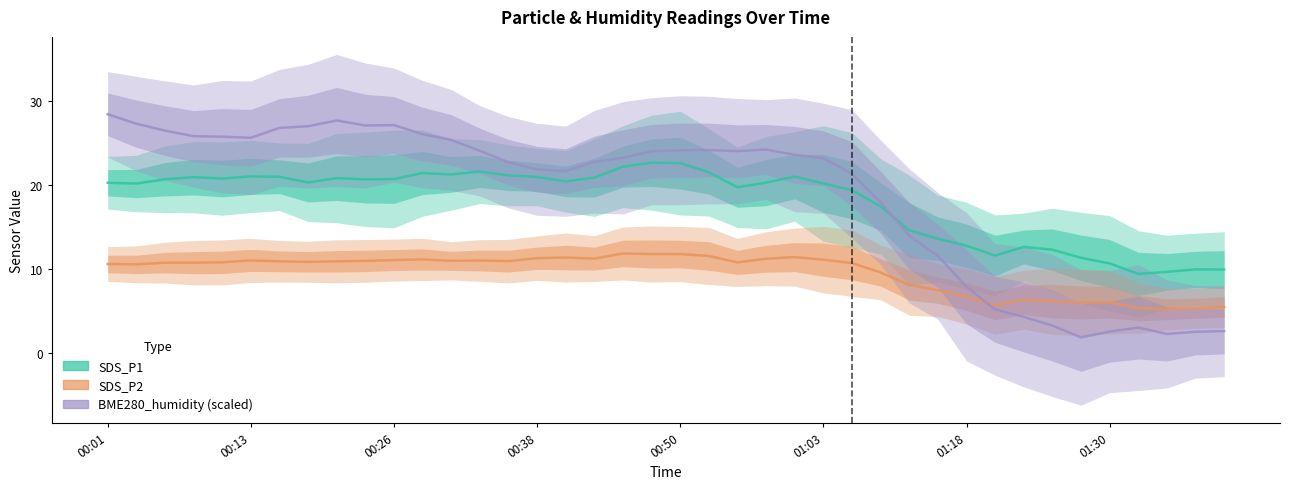

Which series has the widest spread of values?

BME280_humidity (scaled)